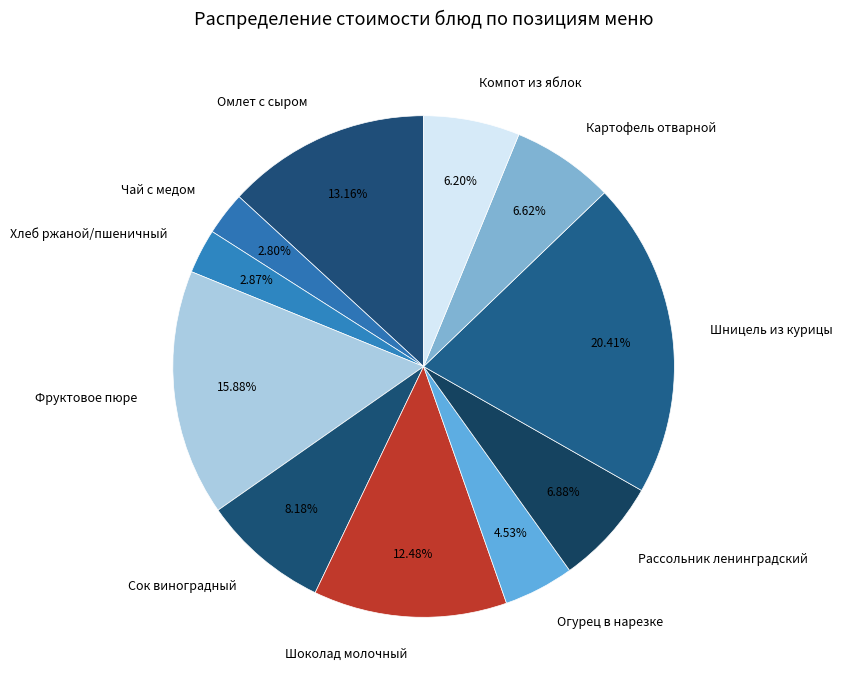

The Огурец в нарезке slice represents 17% of the pie. True or false?

False